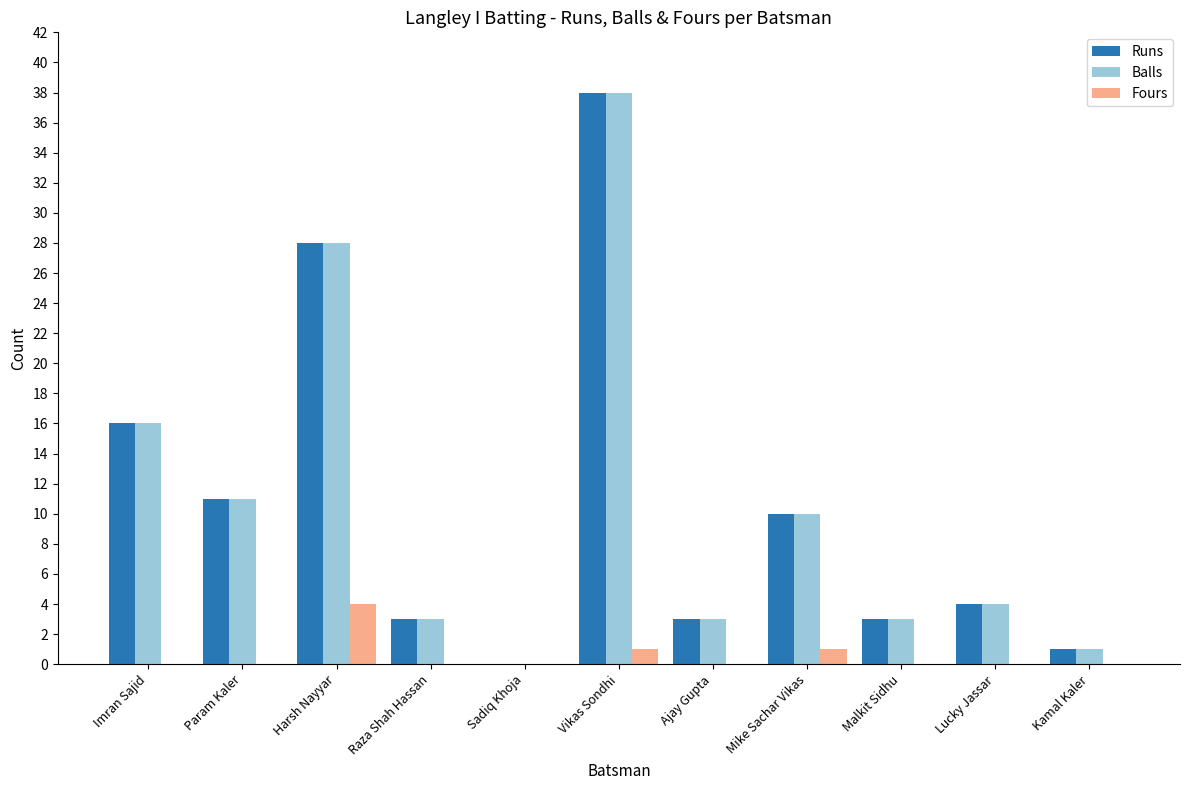

What is the sum of the Balls values at Imran Sajid and Harsh Nayyar?

44